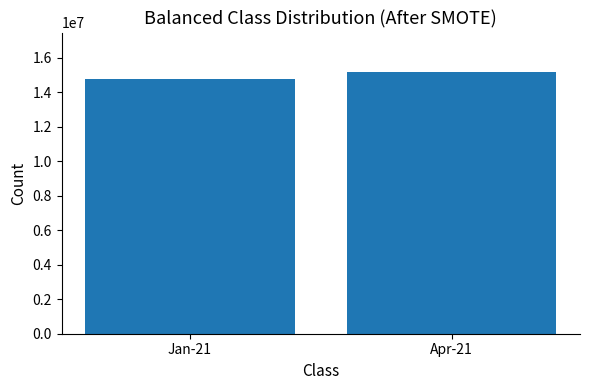

List the labels in order of value, smallest first.

Jan-21, Apr-21